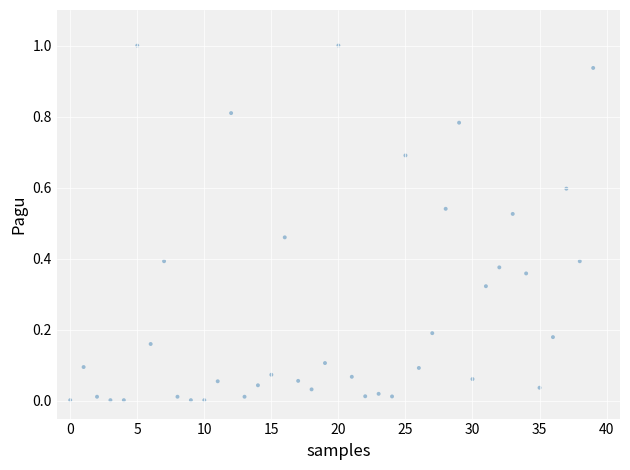

What is the range of Y values (max minus min)?

1.0